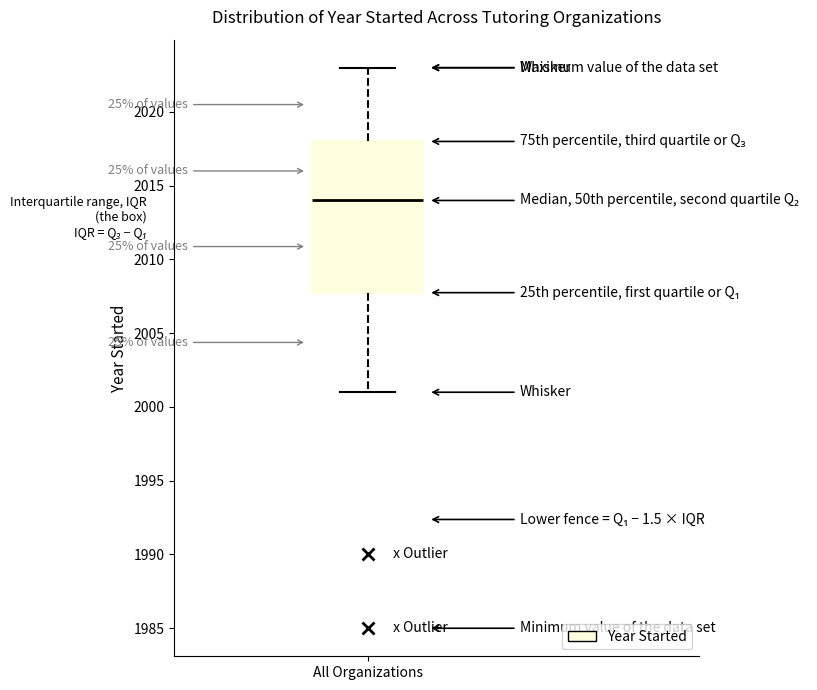

Where is the lower edge of the box for All Organizations on the y-axis? The values are not printed on the chart, so give them approximately, as read against the axis.

2008